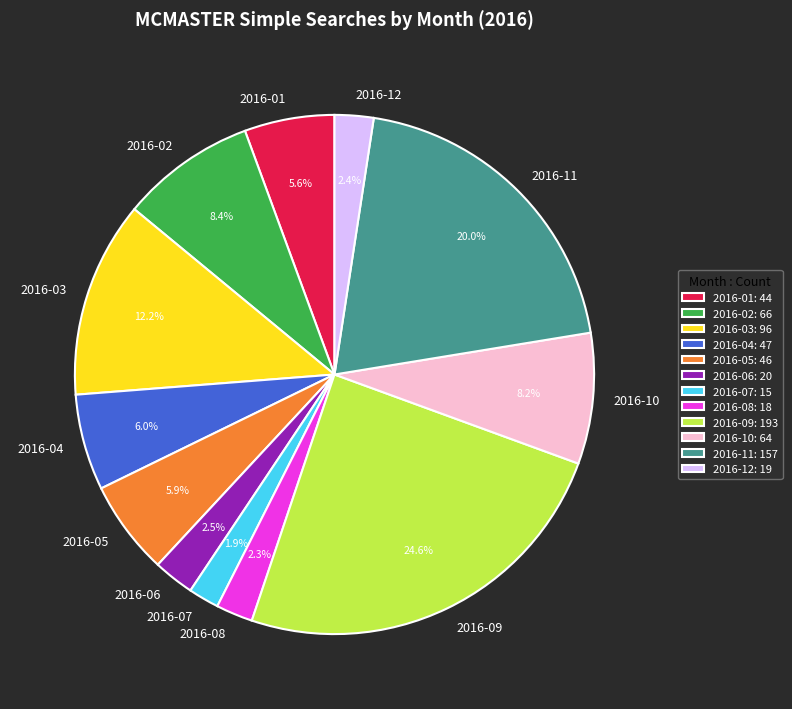

Which has a higher value, 2016-10 or 2016-09?

2016-09